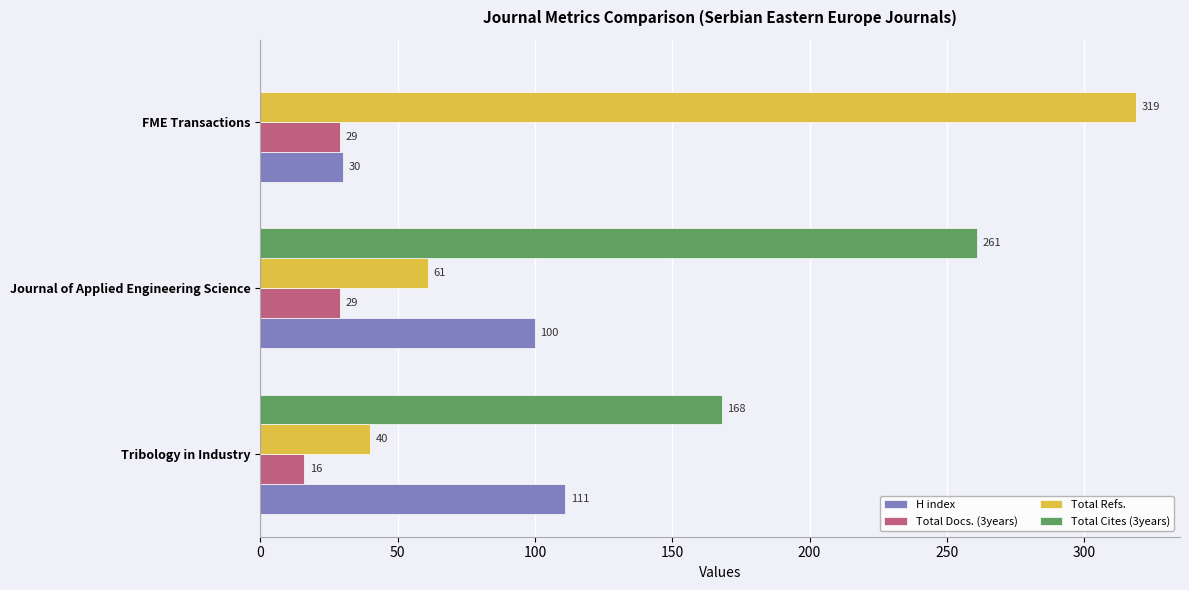

Which category has the highest value across all series?

FME Transactions